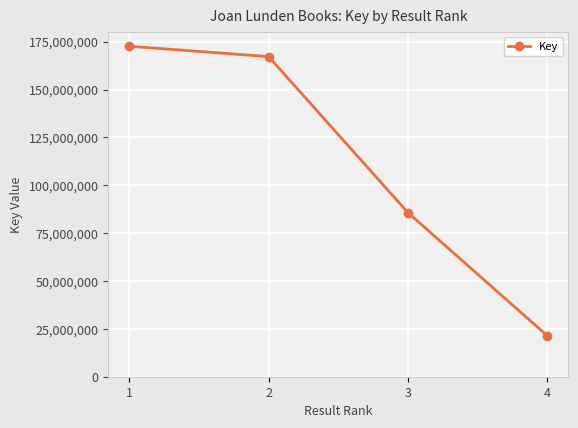

True or false: there are more than 0 points higher than both neighbors.

False